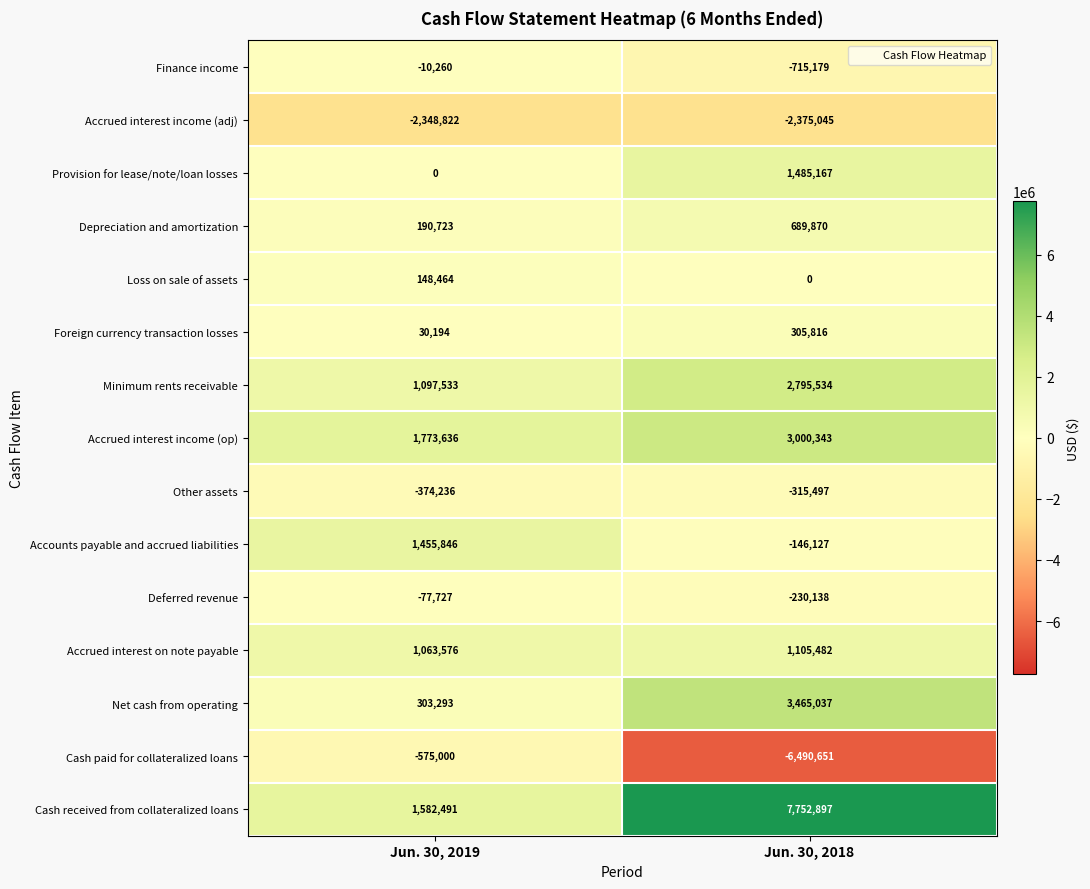

Reading right to left, what are all the values shown in this chart?

Finance income: -715179	-10260
Accrued interest income (adj): -2375045	-2348822
Provision for lease/note/loan losses: 1485167	0
Depreciation and amortization: 689870	190723
Loss on sale of assets: 0	148464
Foreign currency transaction losses: 305816	30194
Minimum rents receivable: 2795534	1097533
Accrued interest income (op): 3000343	1773636
Other assets: -315497	-374236
Accounts payable and accrued liabilities: -146127	1455846
Deferred revenue: -230138	-77727
Accrued interest on note payable: 1105482	1063576
Net cash from operating: 3465037	303293
Cash paid for collateralized loans: -6490651	-575000
Cash received from collateralized loans: 7752897	1582491